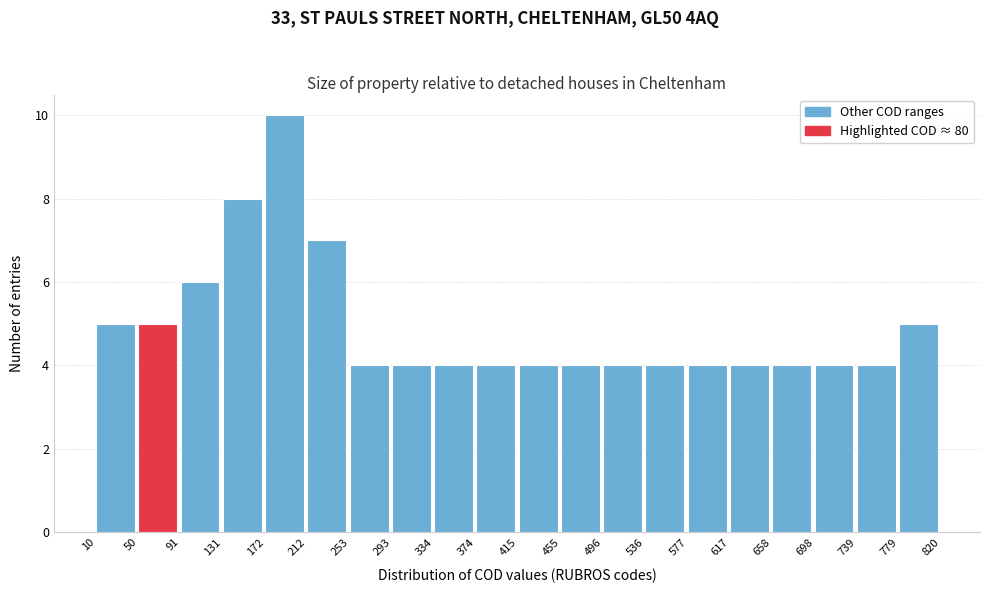

Reading left to right, transcribe this chart: for each bar, give the range it covers on the x-axis and its height. The values are not printed on the chart, so give them approximately, as read against the axis.

10 to 50: 5
50 to 91: 5
91 to 131: 6
131 to 172: 8
172 to 212: 10
212 to 253: 7
253 to 293: 4
293 to 334: 4
334 to 374: 4
374 to 415: 4
415 to 455: 4
455 to 496: 4
496 to 536: 4
536 to 577: 4
577 to 617: 4
617 to 658: 4
658 to 698: 4
698 to 739: 4
739 to 779: 4
779 to 820: 5